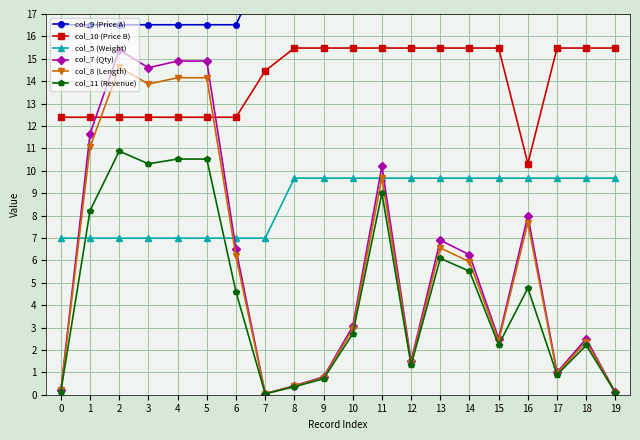

What is the value of the col_10 (Price B) point at the 20th from the left?

15.5